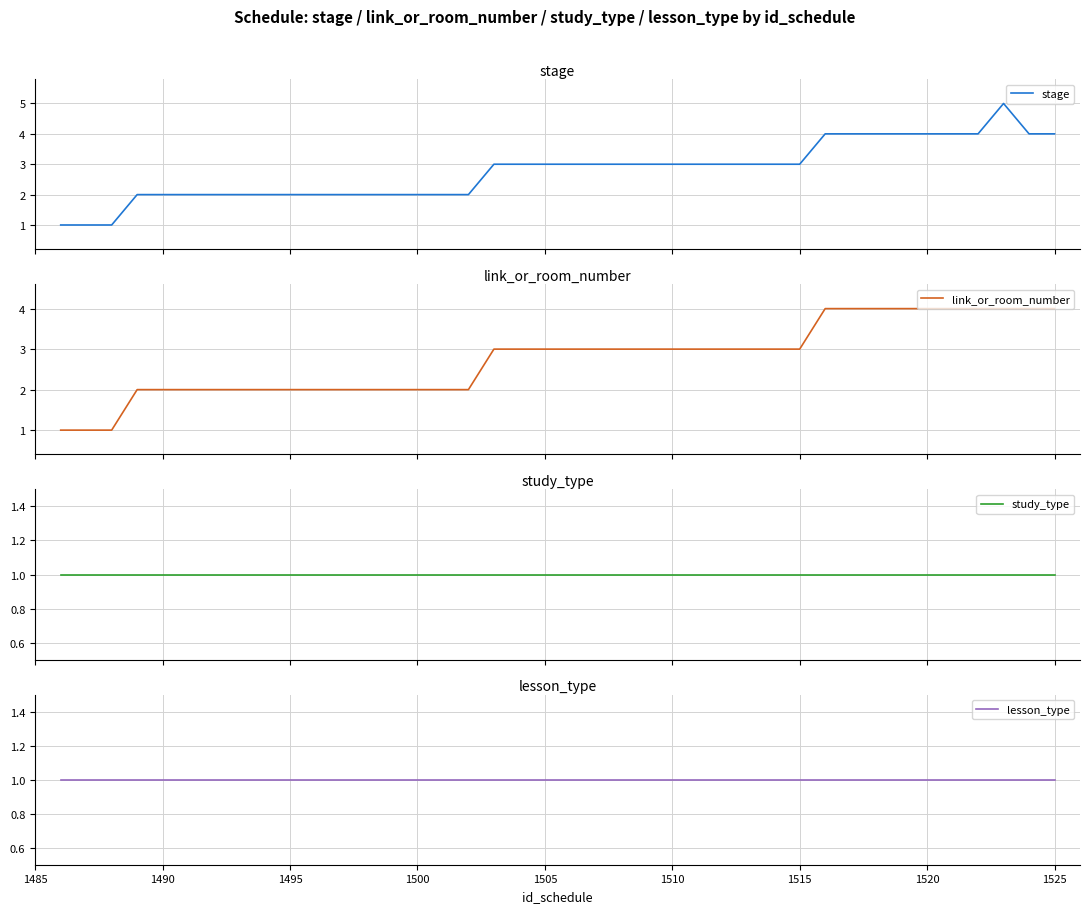

Reading right to left, extract all data points from this chart.

stage: 4	4	5	4	4	4	4	4	4	4	3	3	3	3	3	3	3	3	3	3	3	3	3	2	2	2	2	2	2	2	2	2	2	2	2	2	2	1	1	1
link_or_room_number: 4	4	4	4	4	4	4	4	4	4	3	3	3	3	3	3	3	3	3	3	3	3	3	2	2	2	2	2	2	2	2	2	2	2	2	2	2	1	1	1
study_type: 1	1	1	1	1	1	1	1	1	1	1	1	1	1	1	1	1	1	1	1	1	1	1	1	1	1	1	1	1	1	1	1	1	1	1	1	1	1	1	1
lesson_type: 1	1	1	1	1	1	1	1	1	1	1	1	1	1	1	1	1	1	1	1	1	1	1	1	1	1	1	1	1	1	1	1	1	1	1	1	1	1	1	1